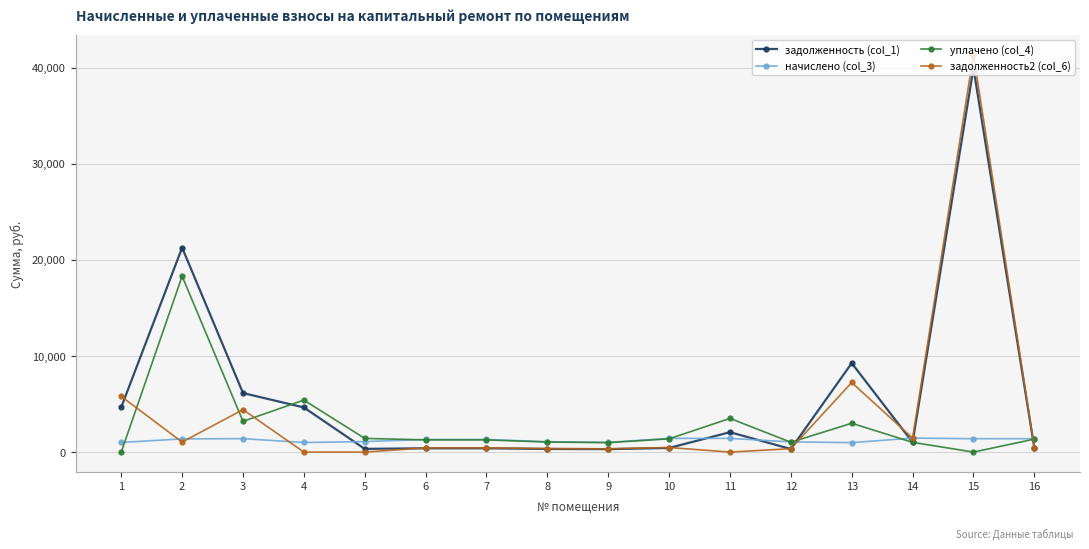

What are all the series names shown in the legend?

задолженность (col_1), начислено (col_3), уплачено (col_4), задолженность2 (col_6)